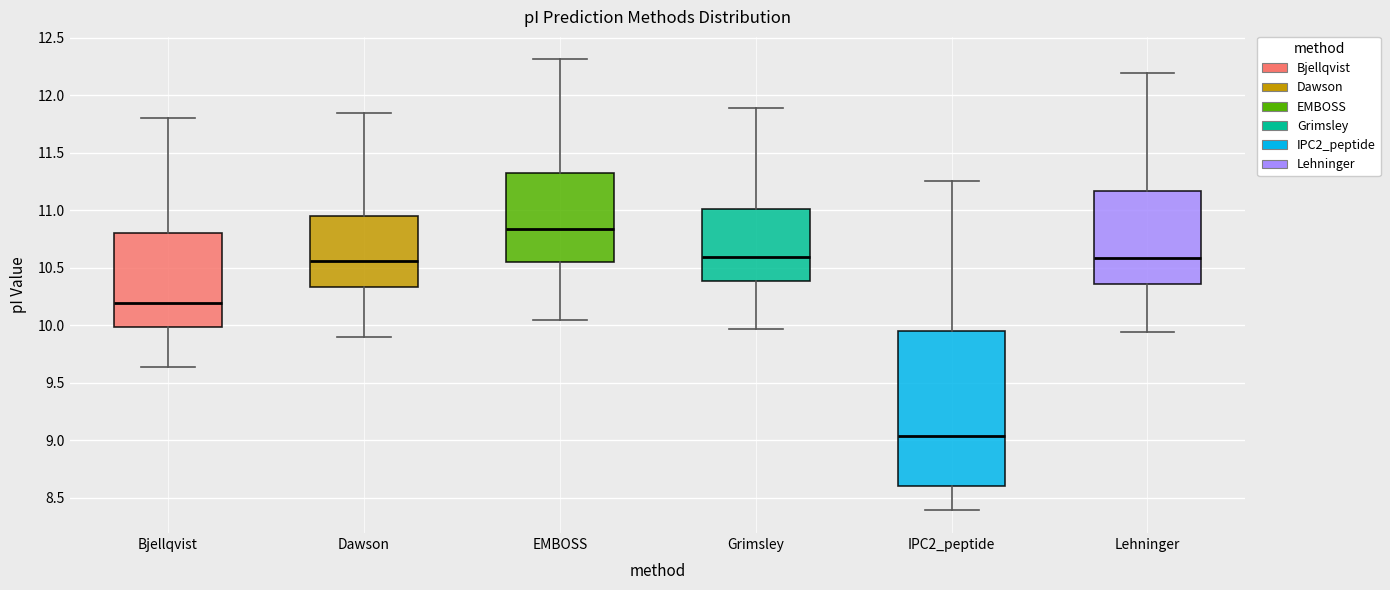

Where does the median line of the box for Bjellqvist sit on the y-axis? The values are not printed on the chart, so give them approximately, as read against the axis.

10.20